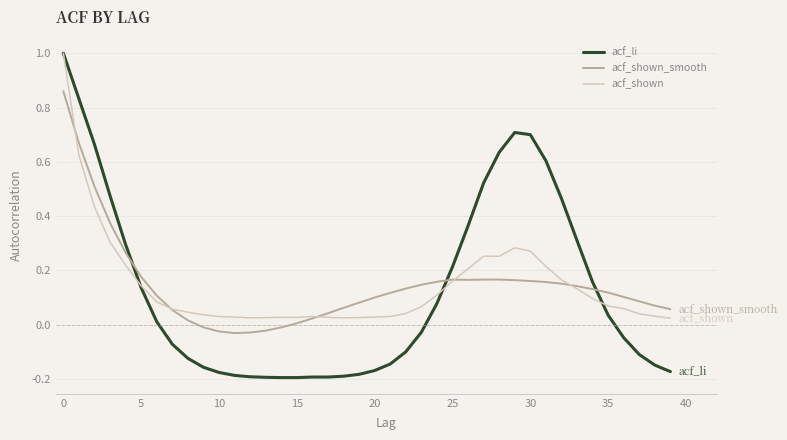

True or false: acf_li and acf_shown_smooth cross at least once.

True